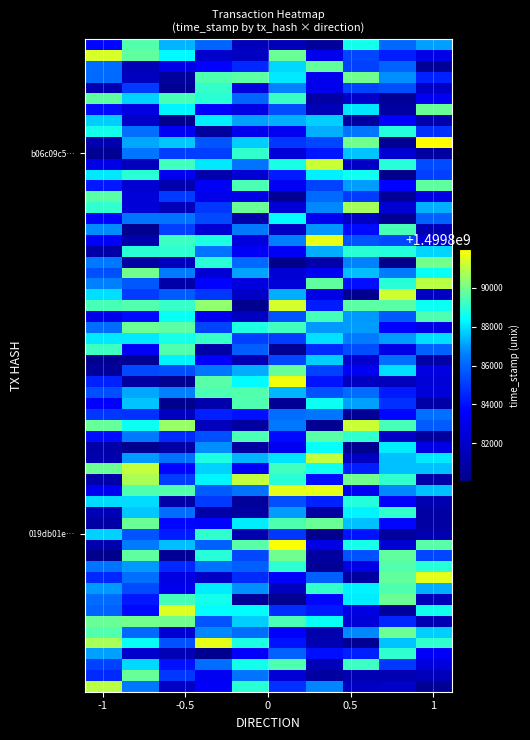

Which series has the largest range (max minus min)?

b06c09c5201639e712eb341f49aec04030b0a12